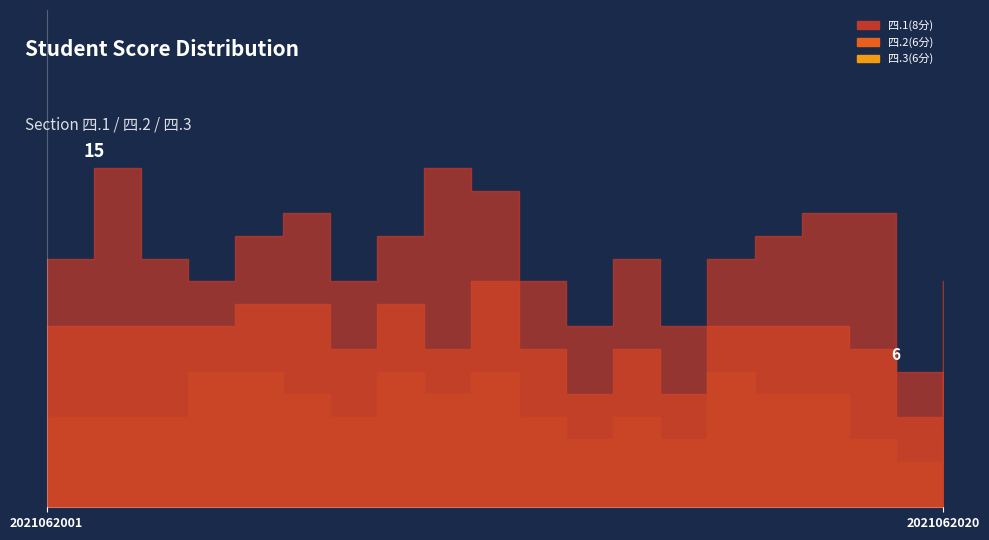

What is the value of the 四.2(6分) point at the 4th from the left?

2